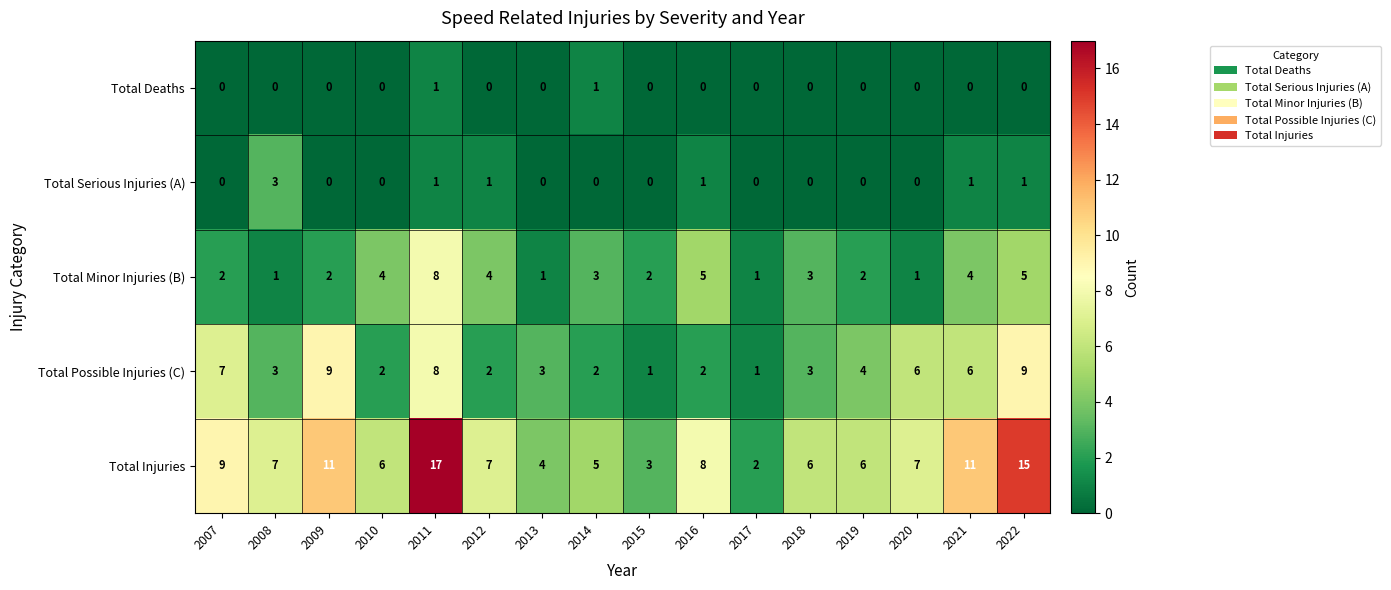

True or false: Total Minor Injuries (B) has a value of 6 at 2011.

False